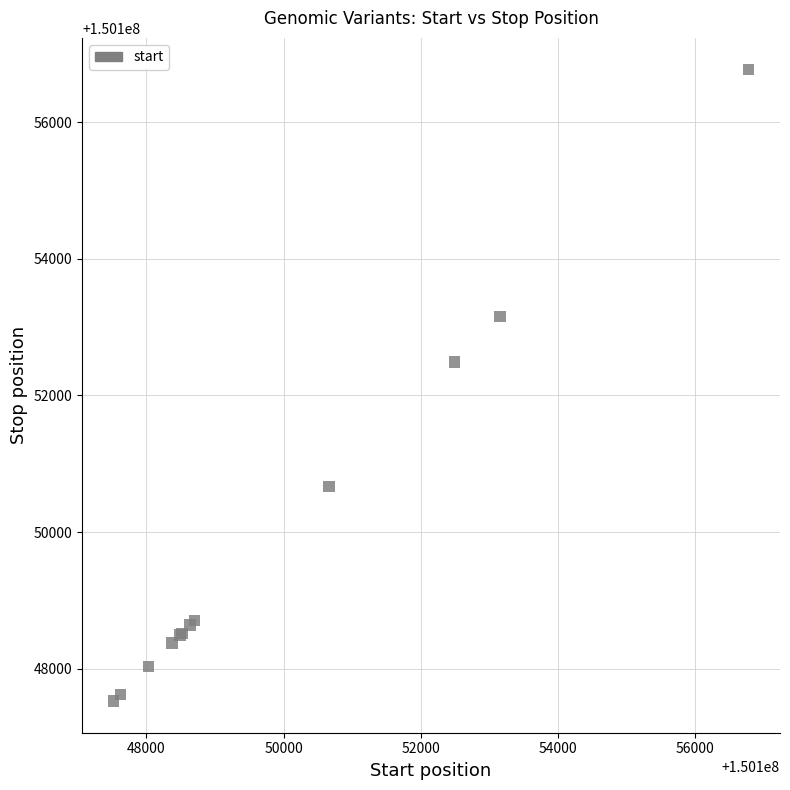

What Y value in the scatter plot is closest to 150152149?

150152488